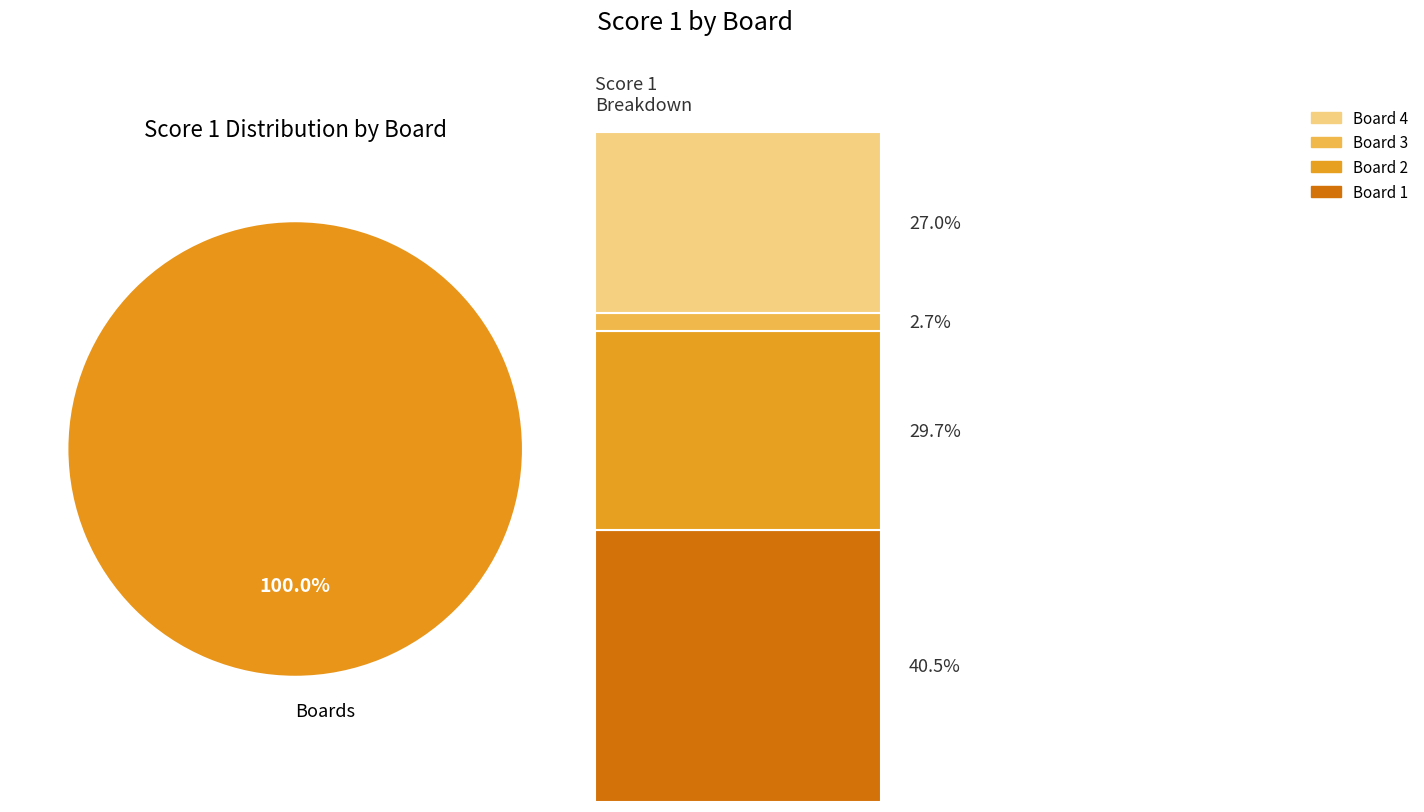

Is it true that Board 3 is 3% of the pie?

True